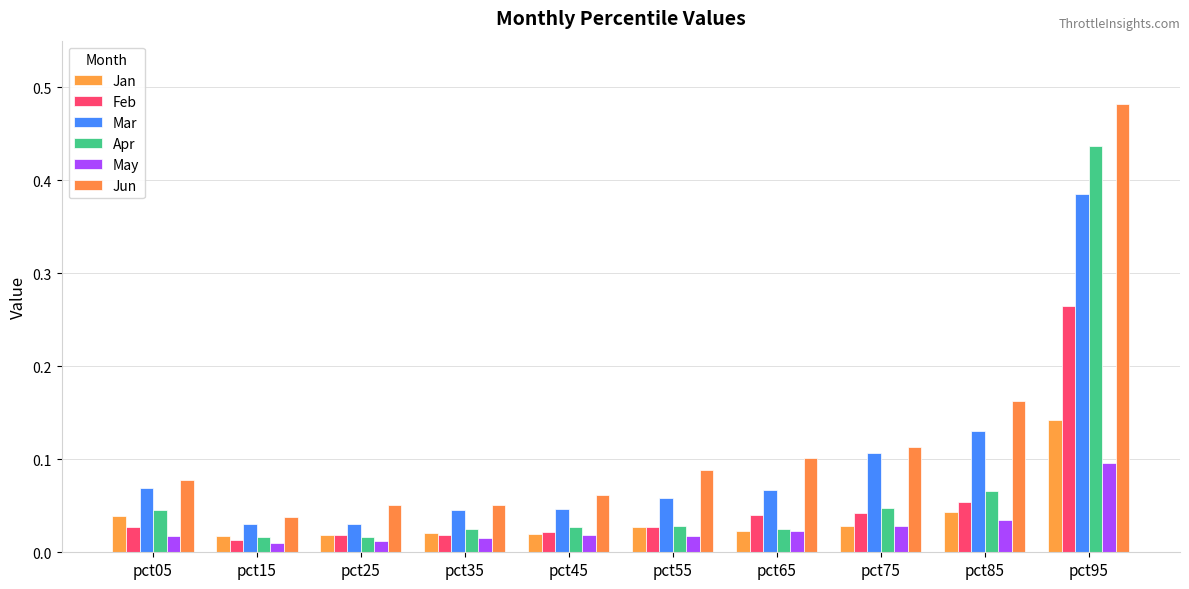

Reading left to right, what are all the values shown in this chart?

Jan: pct05=0.0	pct15=0.0	pct25=0.0	pct35=0.0	pct45=0.0	pct55=0.0	pct65=0.0	pct75=0.0	pct85=0.0	pct95=0.1
Feb: pct05=0.0	pct15=0.0	pct25=0.0	pct35=0.0	pct45=0.0	pct55=0.0	pct65=0.0	pct75=0.0	pct85=0.1	pct95=0.3
Mar: pct05=0.1	pct15=0.0	pct25=0.0	pct35=0.0	pct45=0.0	pct55=0.1	pct65=0.1	pct75=0.1	pct85=0.1	pct95=0.4
Apr: pct05=0.0	pct15=0.0	pct25=0.0	pct35=0.0	pct45=0.0	pct55=0.0	pct65=0.0	pct75=0.0	pct85=0.1	pct95=0.4
May: pct05=0.0	pct15=0.0	pct25=0.0	pct35=0.0	pct45=0.0	pct55=0.0	pct65=0.0	pct75=0.0	pct85=0.0	pct95=0.1
Jun: pct05=0.1	pct15=0.0	pct25=0.1	pct35=0.1	pct45=0.1	pct55=0.1	pct65=0.1	pct75=0.1	pct85=0.2	pct95=0.5